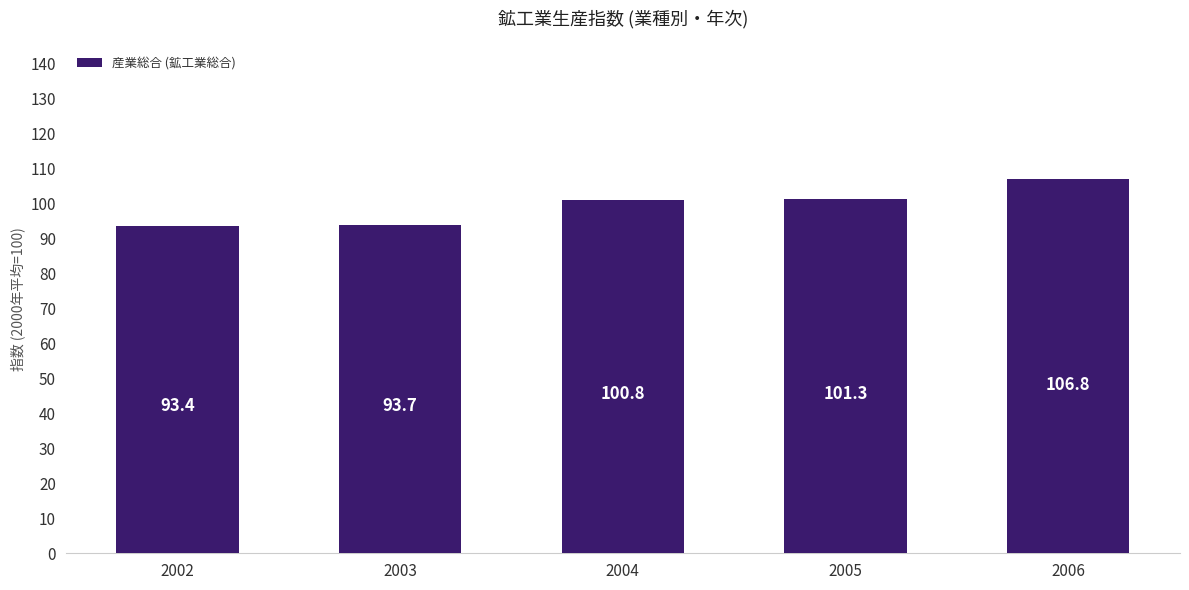

What is the sum of all values?

496.0